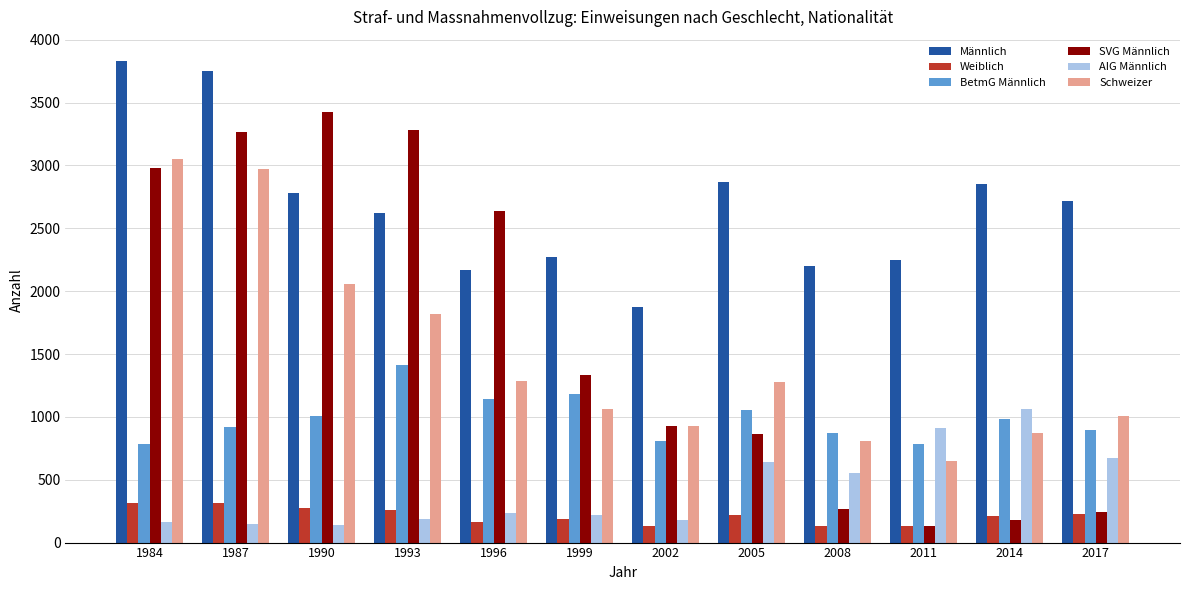

At 1993, list the series in order from largest to smallest.

SVG Männlich, Männlich, Schweizer, BetmG Männlich, Weiblich, AIG Männlich